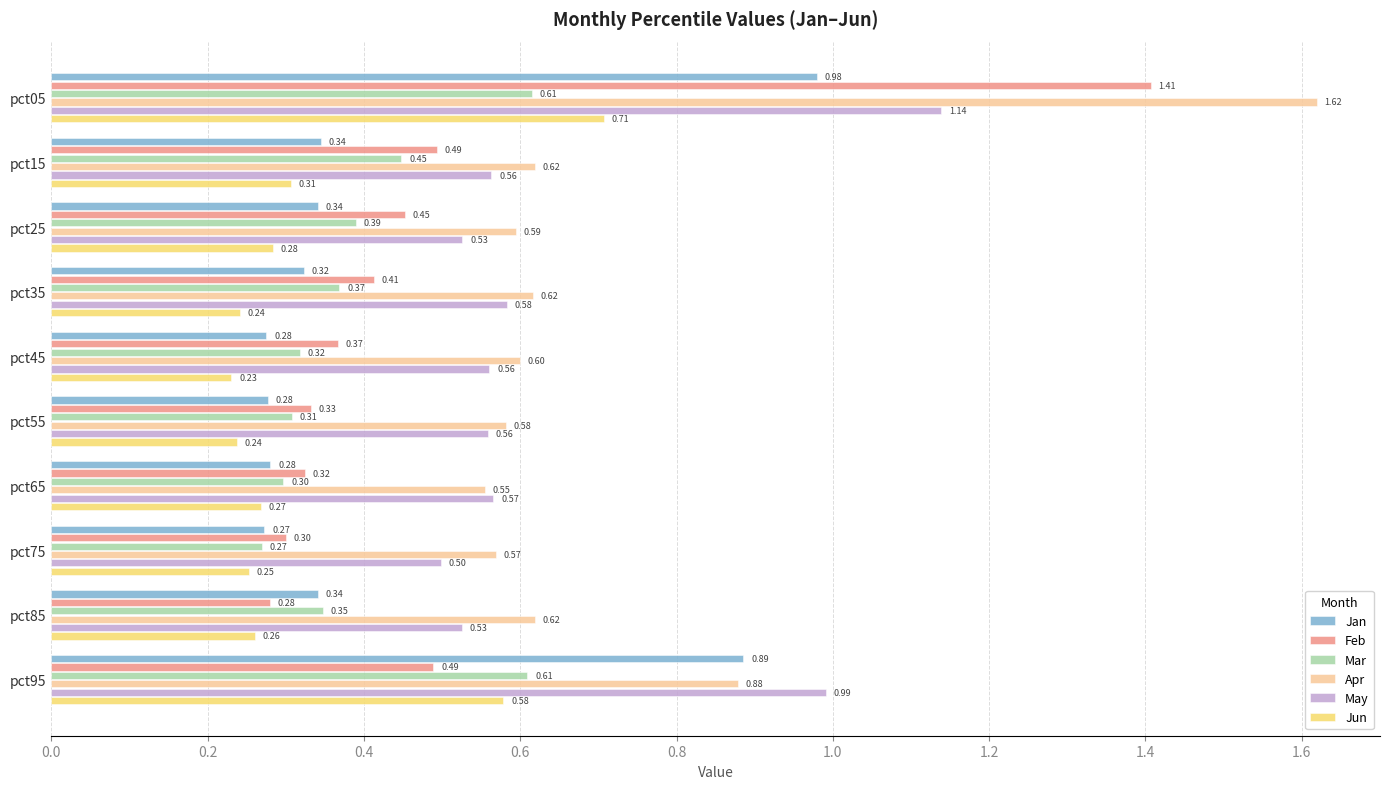

Which series has the widest spread of values?

Feb